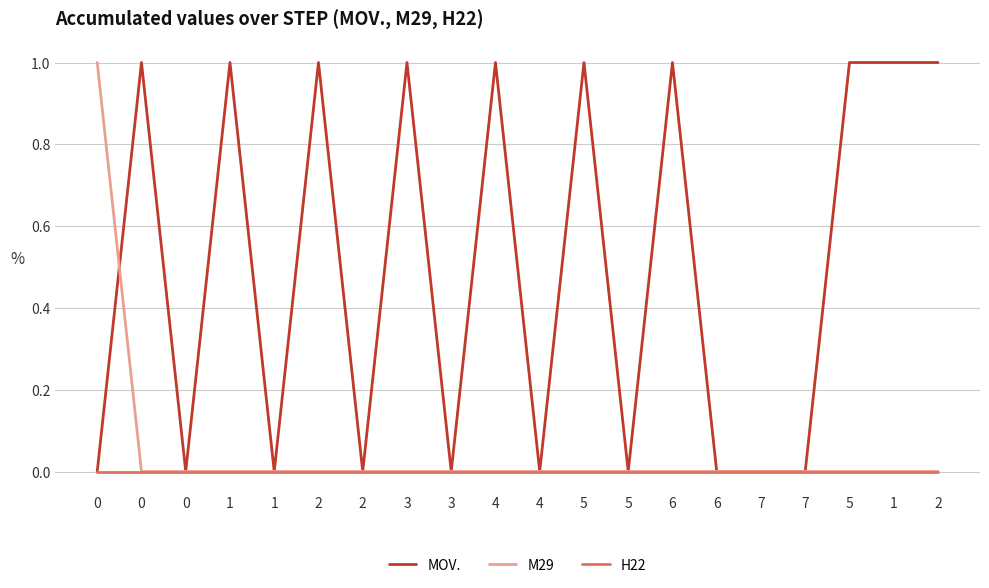

Between which two adjacent categories do M29 and MOV. first intersect?

0 and 0